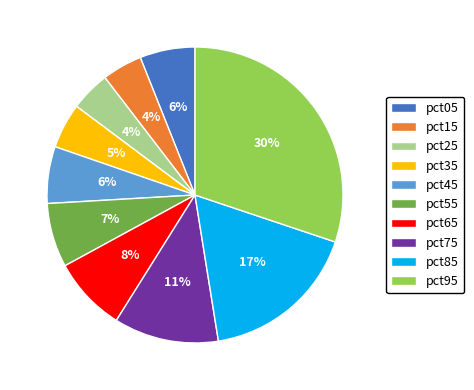

How many slices are in this pie chart?

10